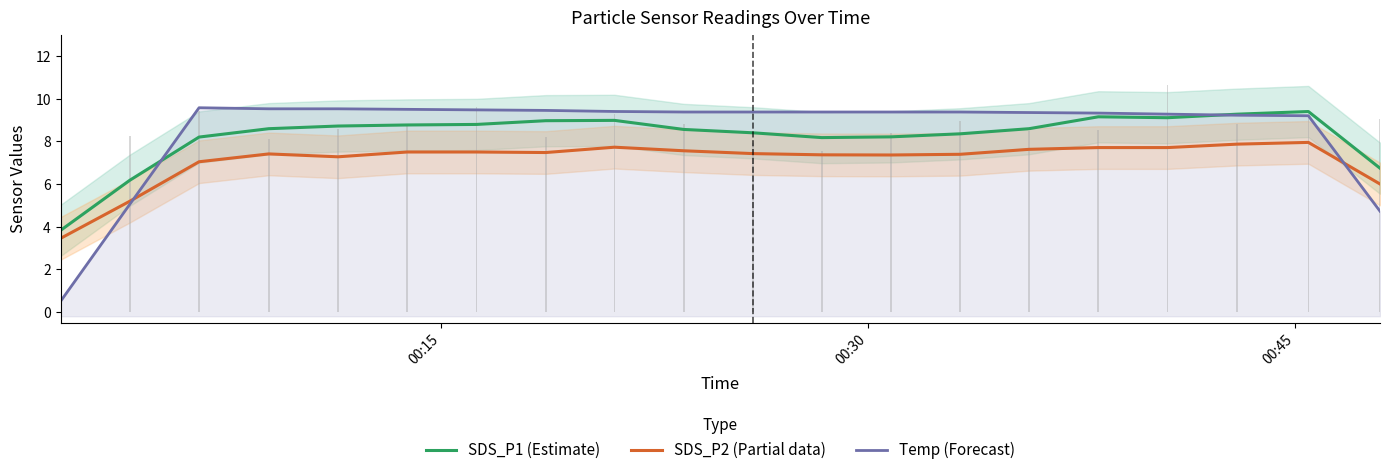

What is the value of the Temp (Forecast) bar at the 3rd from the left?

9.6